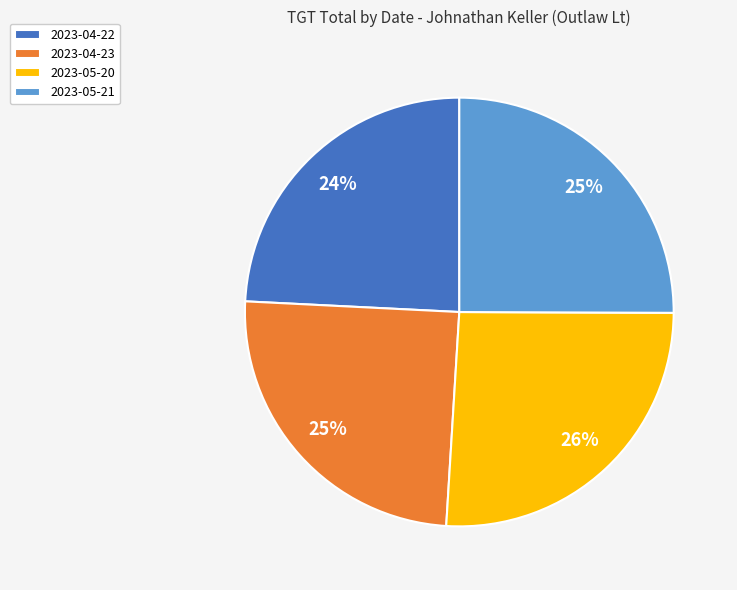

To the nearest percent, what portion does 2023-05-21 represent?

25%